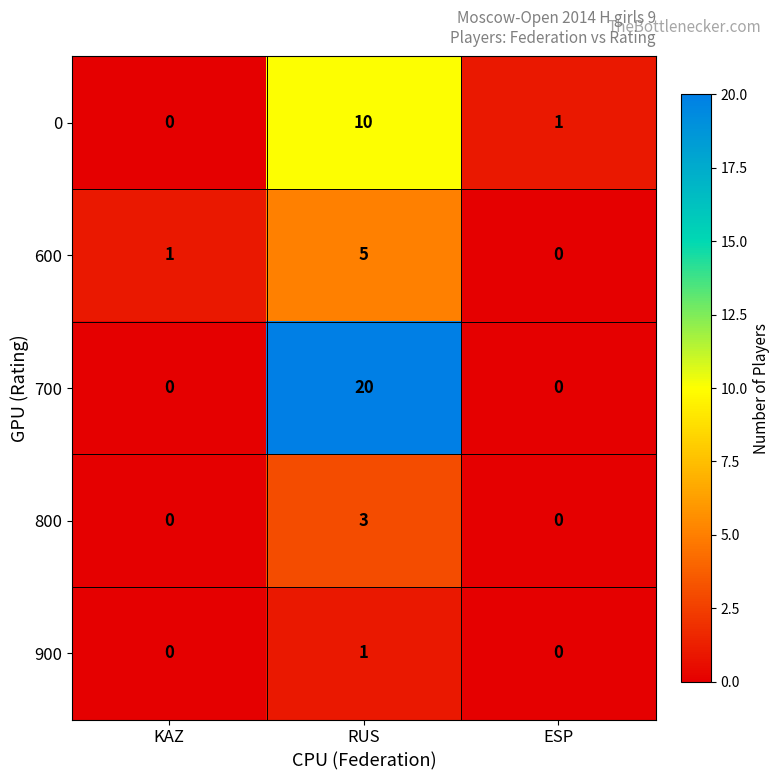

At how many categories does at least one series exceed 0?

3